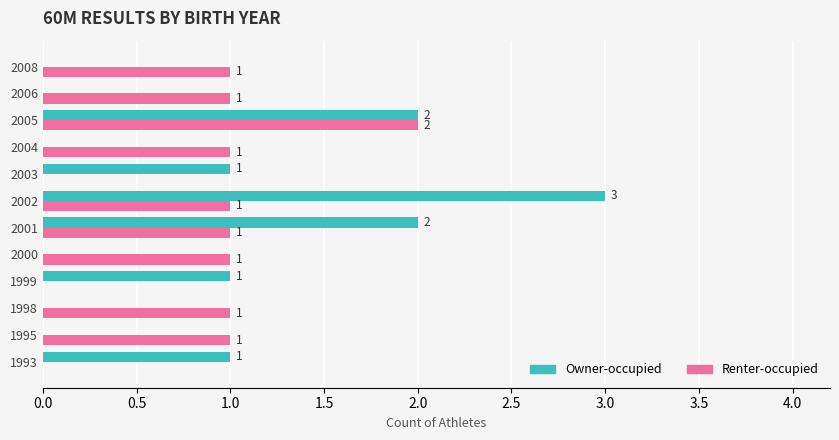

Which category has the highest value in the Renter-occupied series?

2005